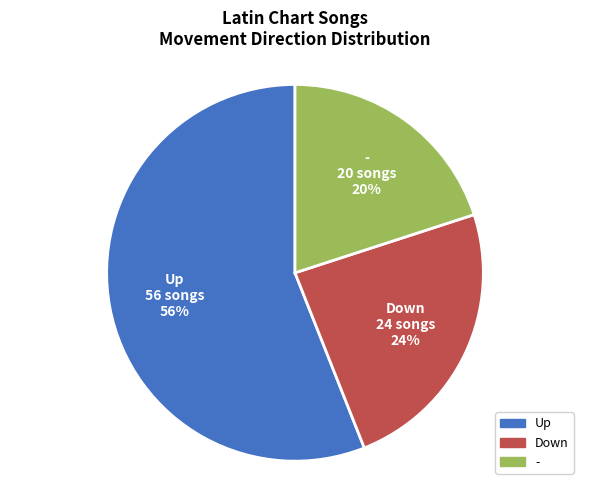

Which slice represents more than half of the pie?

Up 56 songs 56%